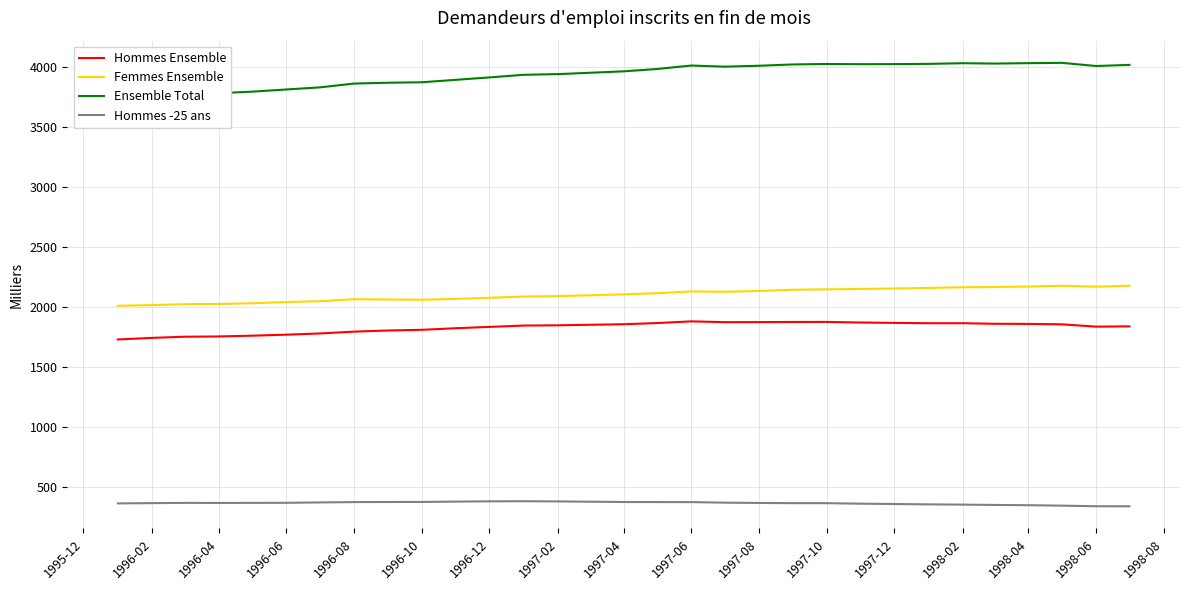

True or false: Ensemble Total and Hommes -25 ans cross at least once.

False